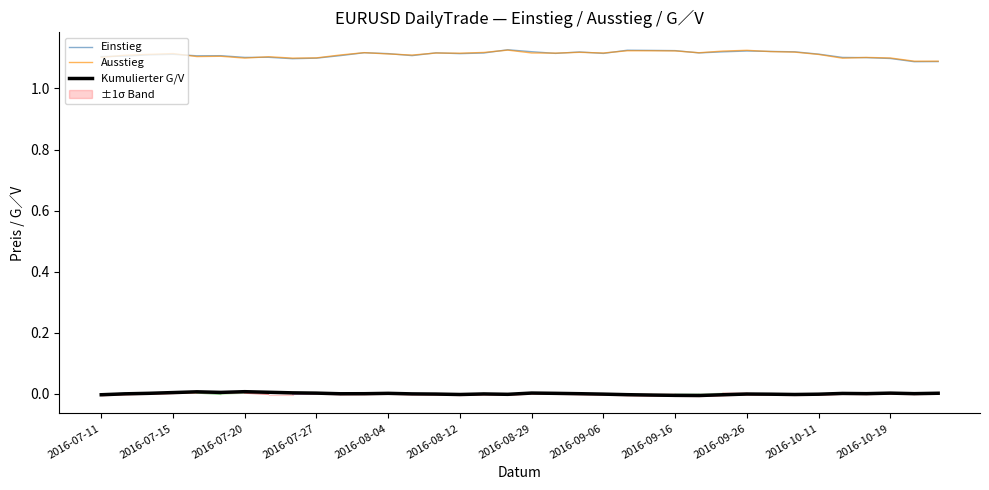

True or false: Ausstieg has a value of 1.1 at 2016-07-20.

True